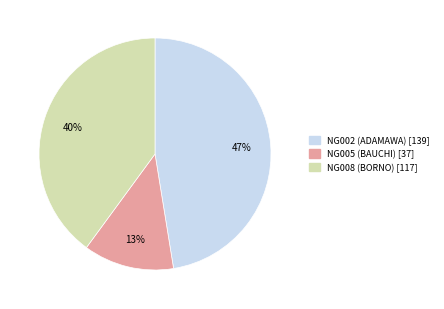

What percentage is the NG005 (BAUCHI) slice, to the nearest percent?

13%